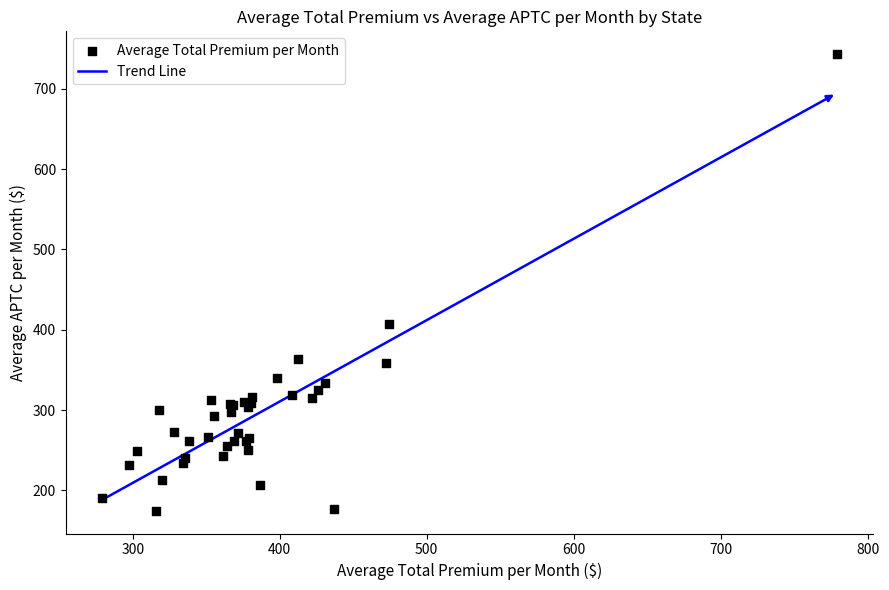

What Y value in the scatter plot is closest to 458?

407.0